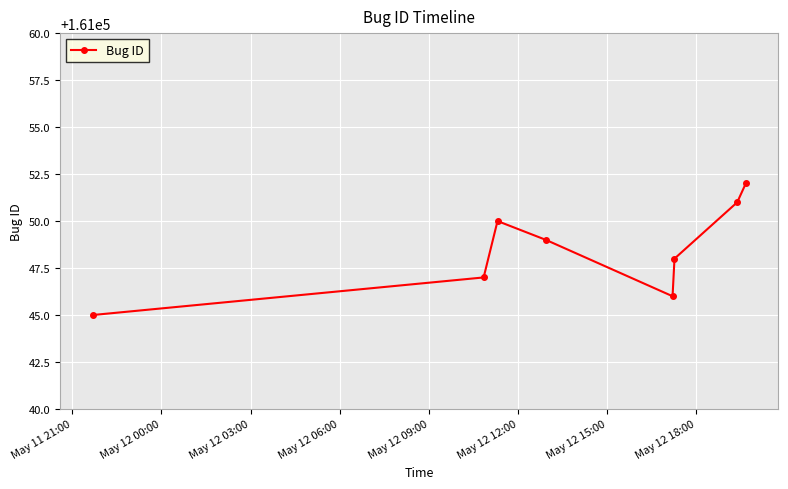

How many lines are shown in the chart?

1